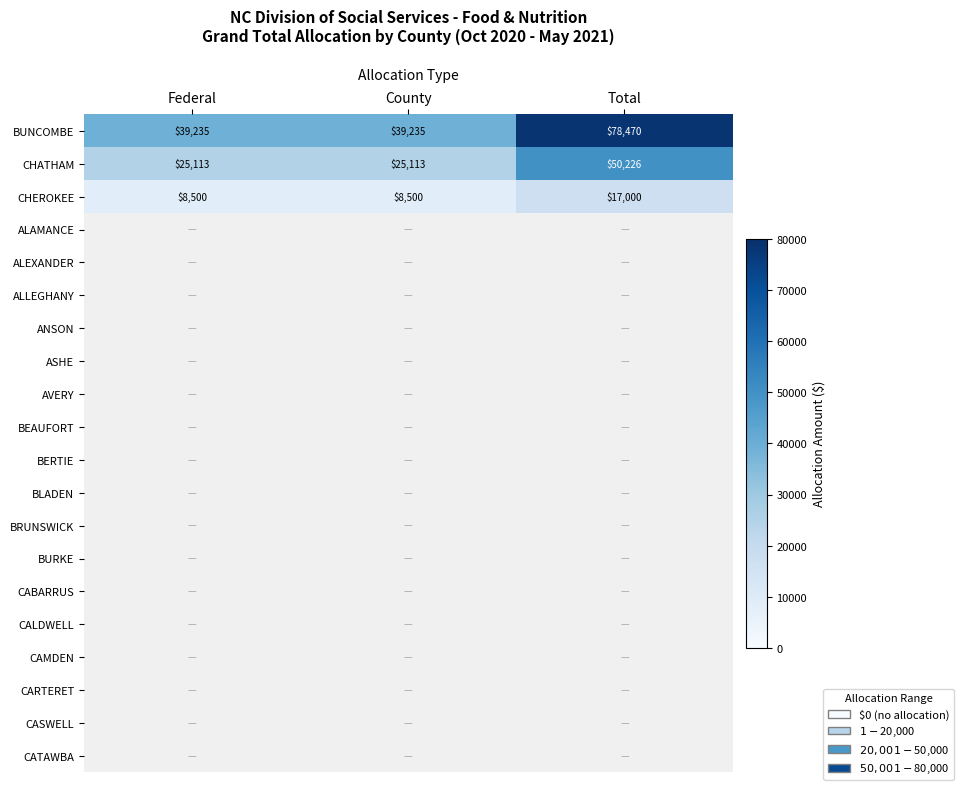

What is the total value across all series at Federal?

72848